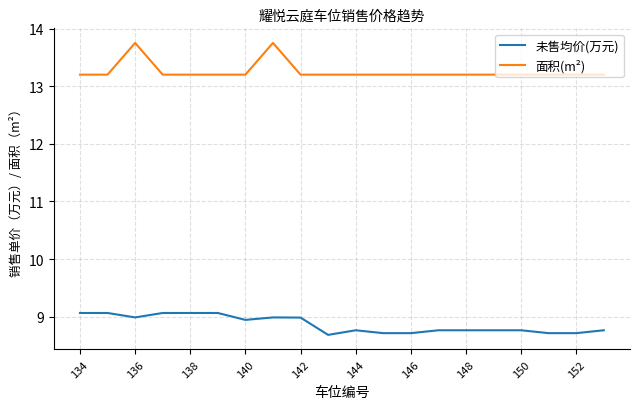

What is the difference between the maximum and minimum values in the 面积(m²) series?

0.6